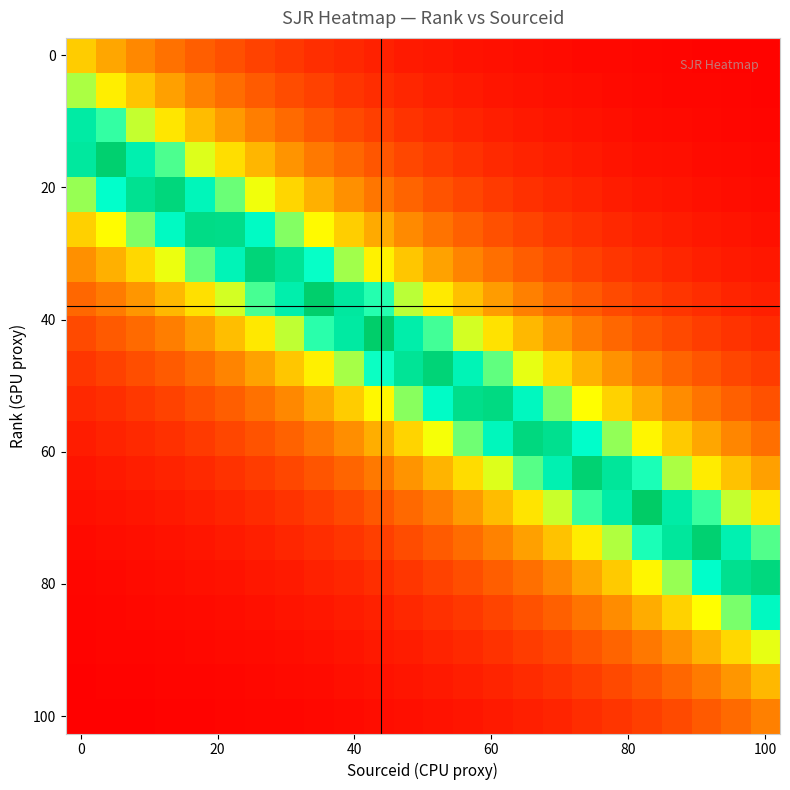

At how many categories does at least one series exceed 0?

24